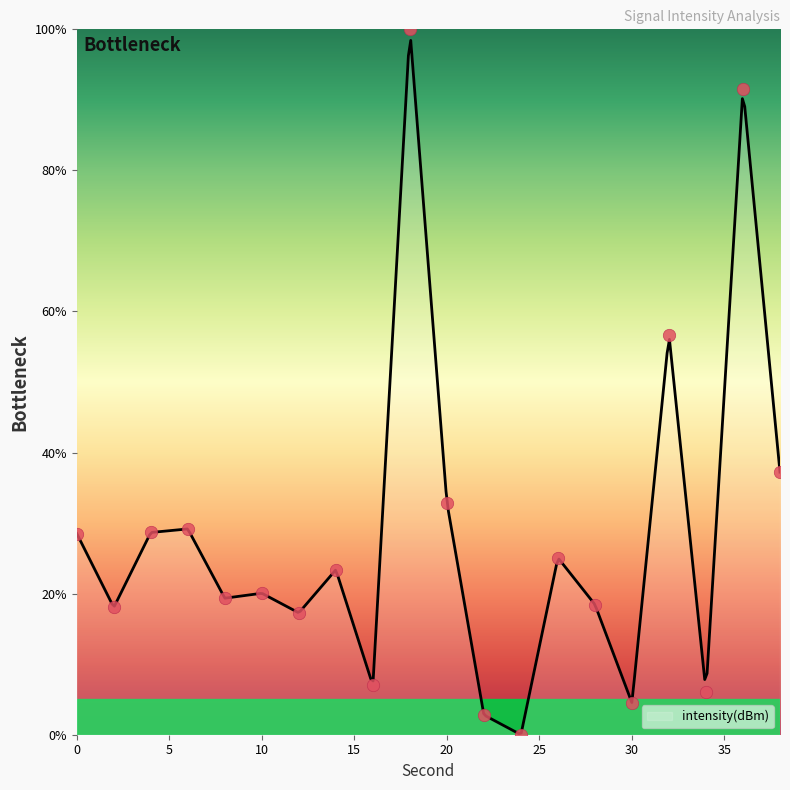

Approximately how many times larger is the value at 28 compared to 20?

0.6